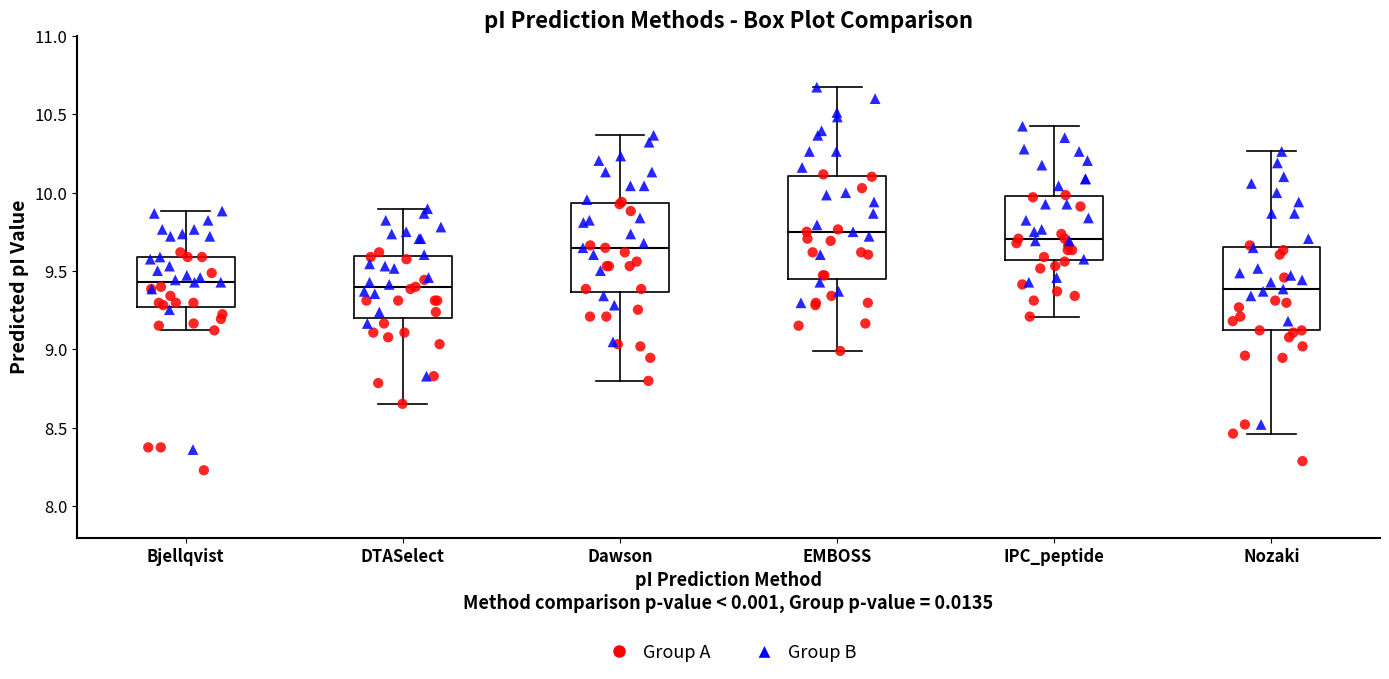

Which box is the tallest, from its lower edge to its upper edge?

EMBOSS